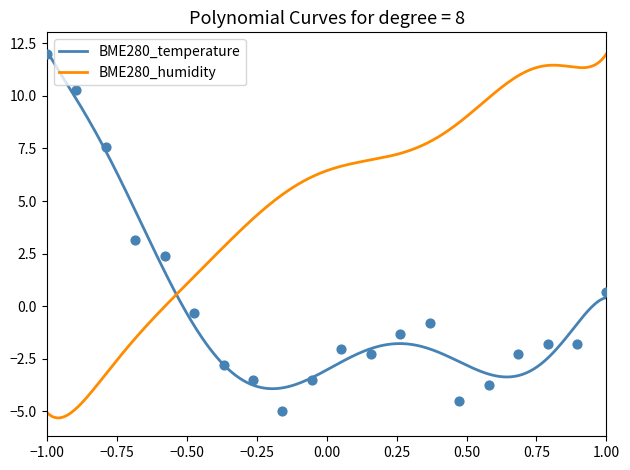

What is the lowest value of the BME280_humidity series?

-5.3